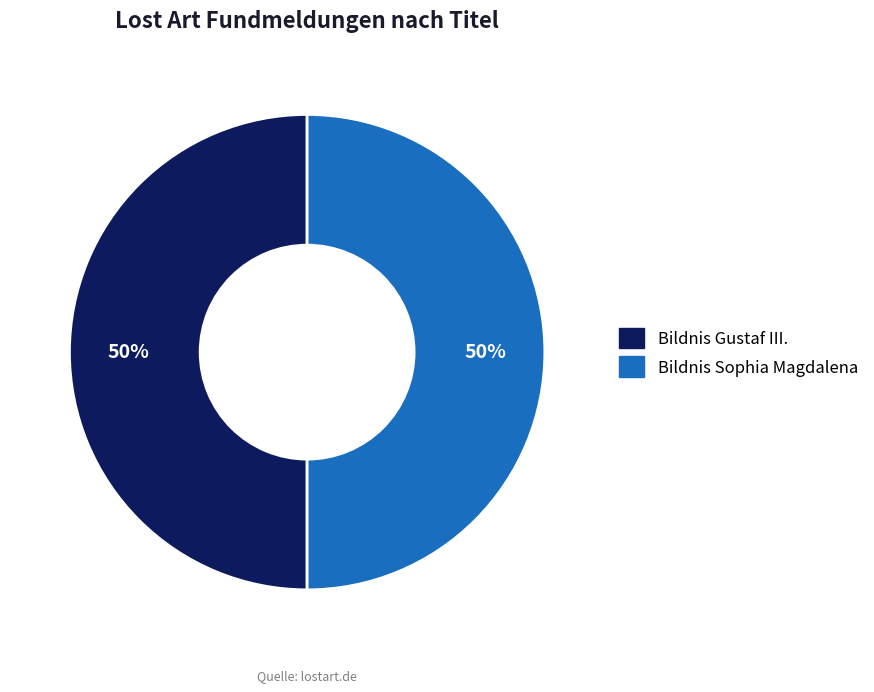

Do Bildnis Sophia Magdalena and Bildnis Gustaf III. together represent more than half of the pie?

Yes